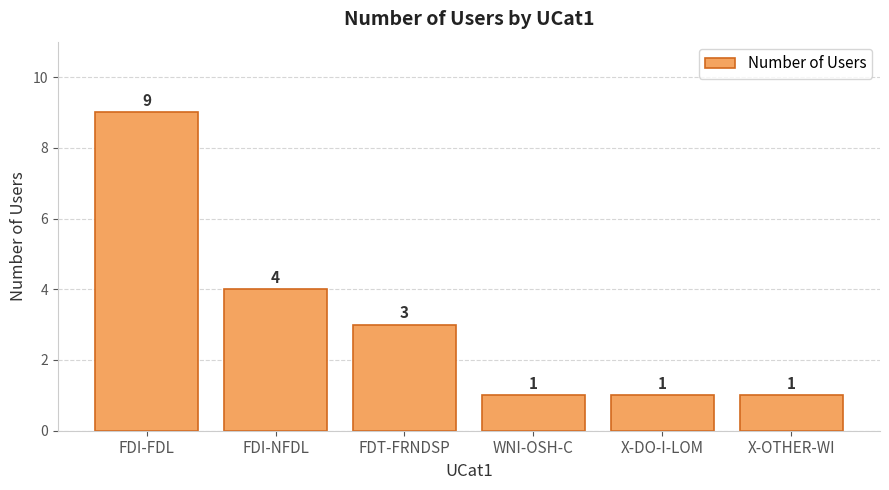

What is the ratio of the value at FDI-FDL to the value at X-OTHER-WI?

9.0